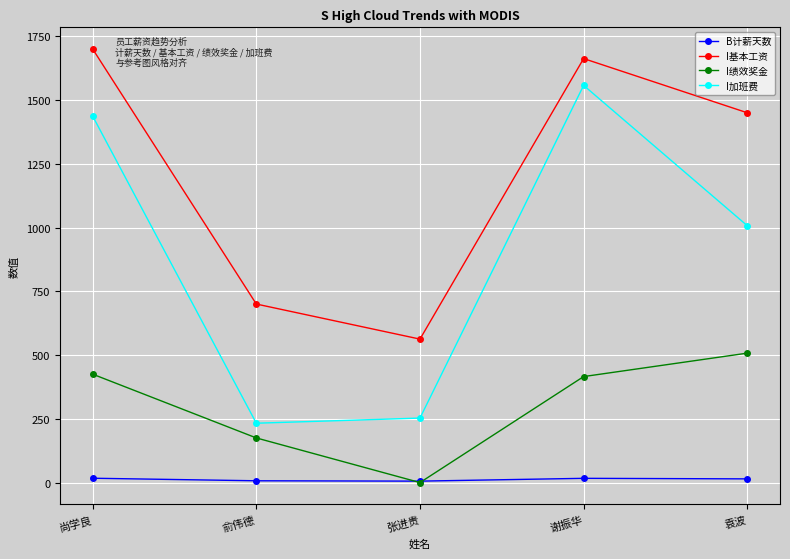

List the series in order of their overall mean, highest first.

I基本工资, I加班费, I绩效奖金, B计薪天数